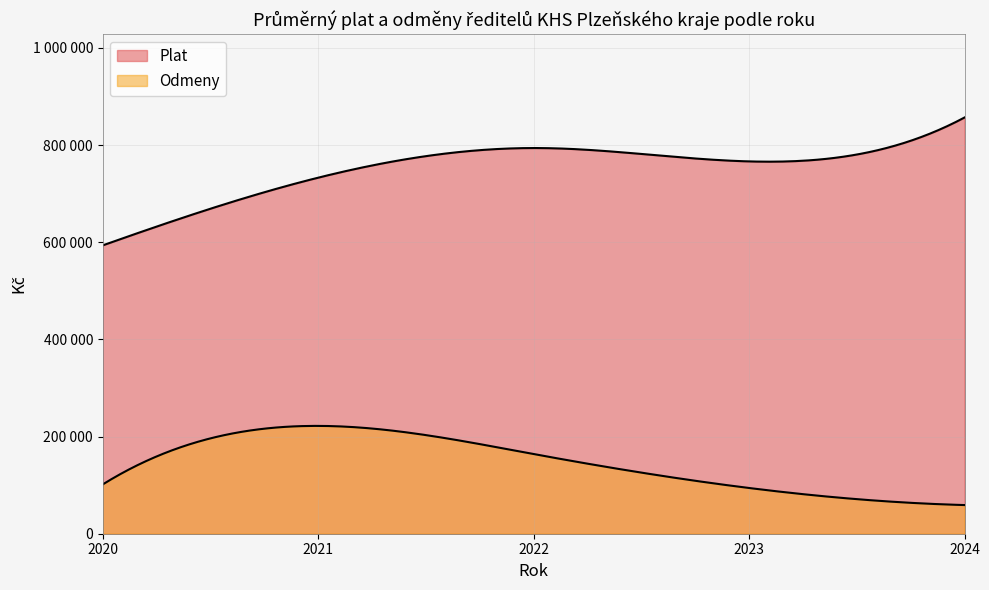

Does the chart have visible grid lines?

Yes